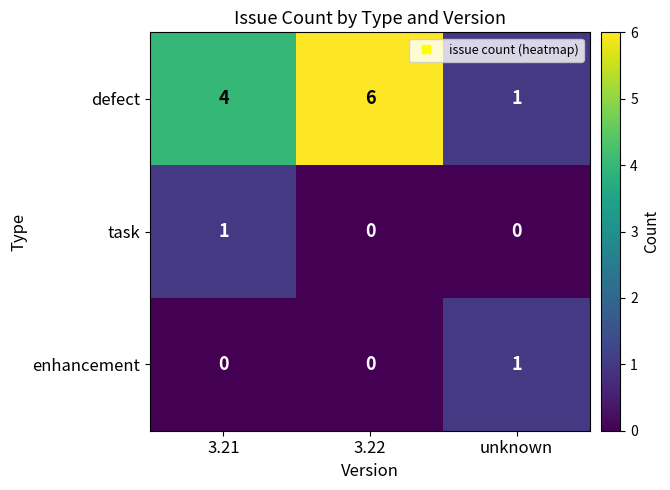

How many defect values are between 1 and 6?

3